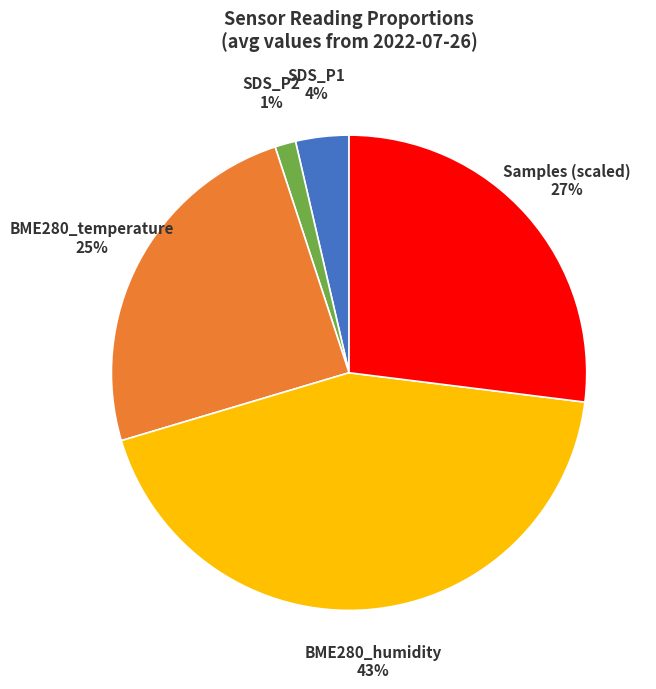

Is there any slice that represents more than half of the pie?

No